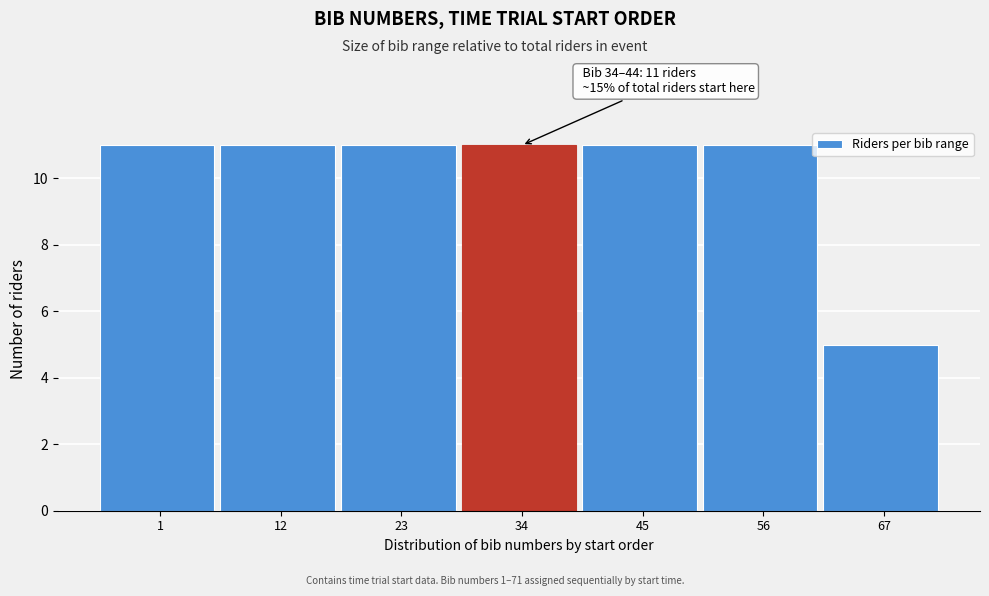

Reading right to left, list all the values displayed in this chart.

5	11	11	11	11	11	11